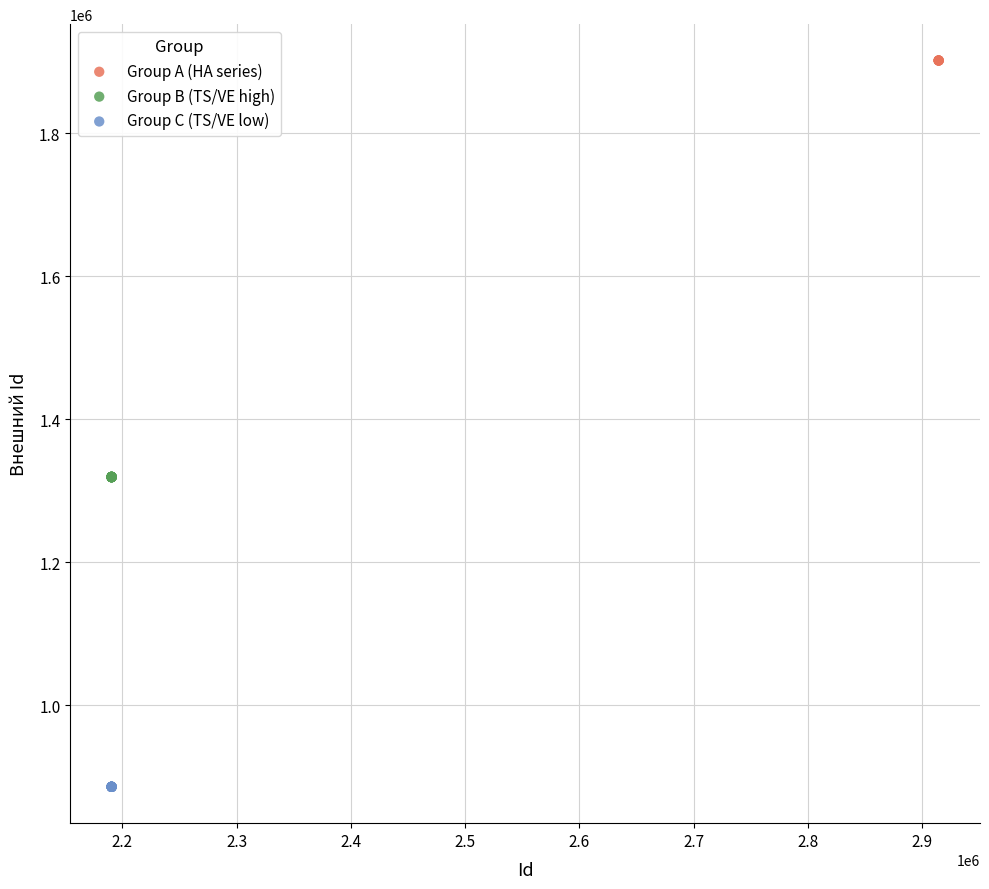

Which series has the widest spread of Y values?

Group B (TS/VE high)